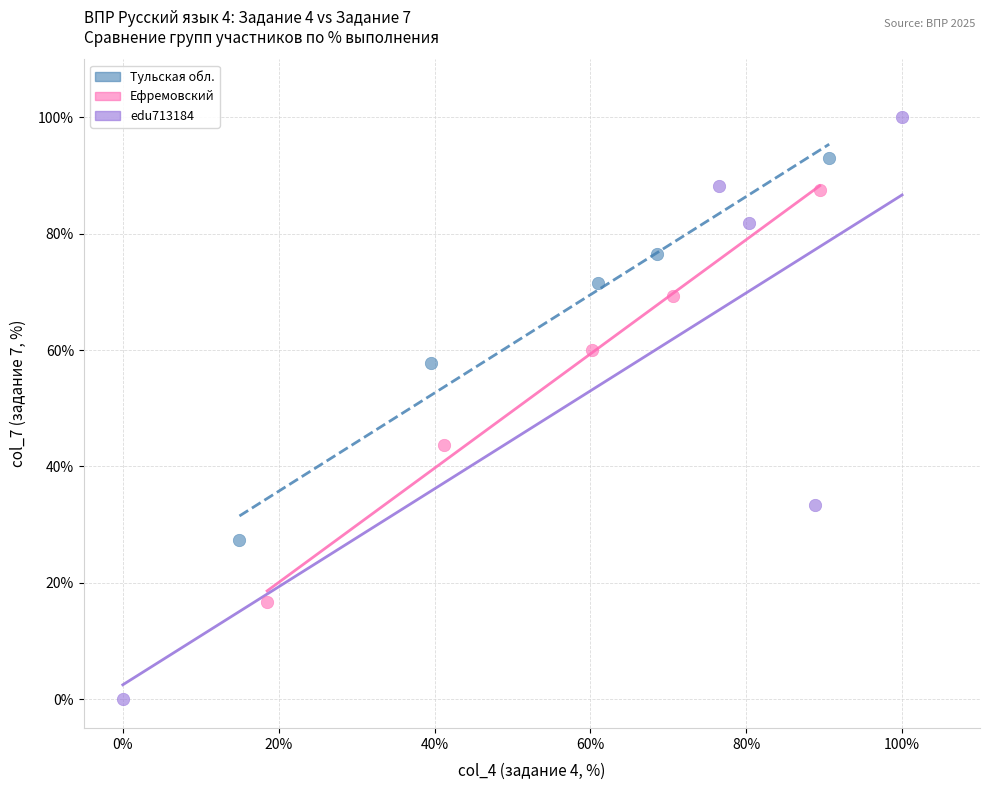

What are all the series names shown in the legend?

Тульская обл., Ефремовский, edu713184